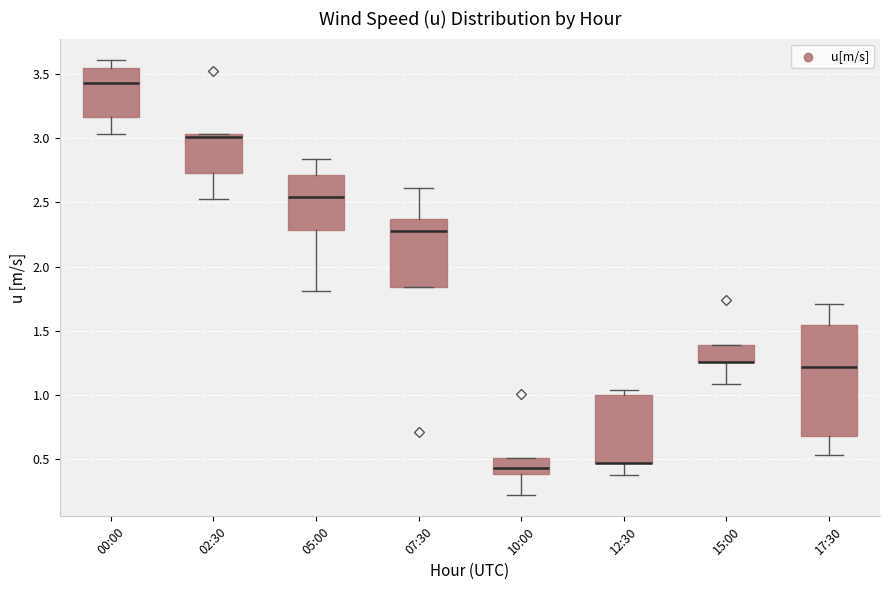

Reading left to right, transcribe this box plot: for each box, give where its median line is, the range the box spans, and where its two whiskers end, as read against the y-axis. The values are not printed on the chart, so give them approximately, as read against the axis.

00:00: median 3.45, box 3.15 to 3.55, whiskers 3.05 to 3.60
02:30: median 3.00, box 2.75 to 3.05, whiskers 2.55 to 3.05
05:00: median 2.55, box 2.30 to 2.70, whiskers 1.80 to 2.85
07:30: median 2.30, box 1.85 to 2.35, whiskers 1.85 to 2.60
10:00: median 0.45, box 0.40 to 0.50, whiskers 0.25 to 0.50
12:30: median 0.45 (drawn on the box's lower edge), box 0.45 to 1.00, whiskers 0.40 to 1.05
15:00: median 1.25 (drawn on the box's lower edge), box 1.25 to 1.40, whiskers 1.10 to 1.40
17:30: median 1.20, box 0.70 to 1.55, whiskers 0.55 to 1.70